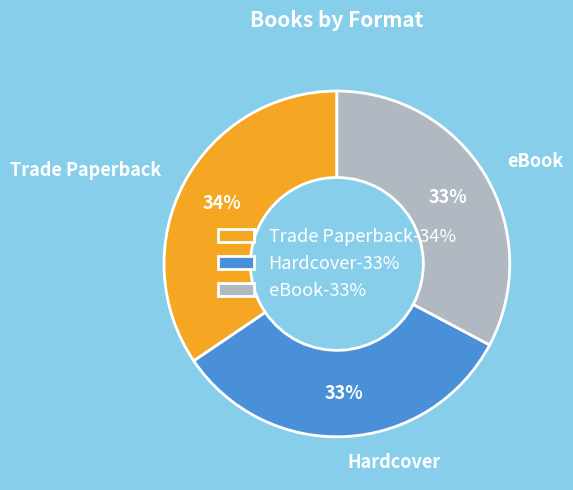

Count the number of slices in the pie.

3